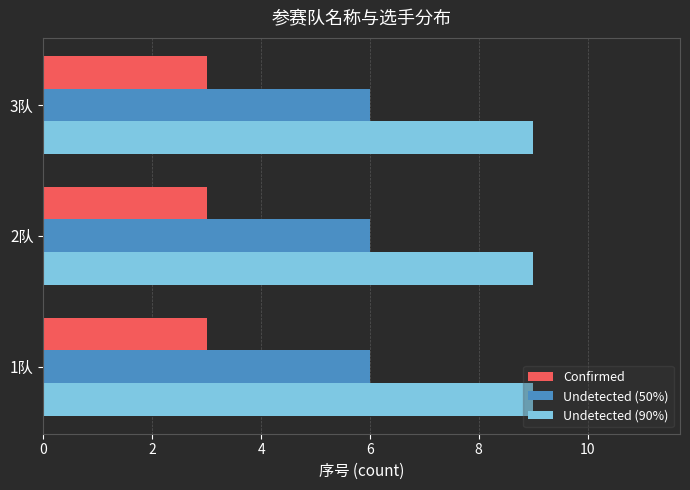

What is the smallest value displayed?

3